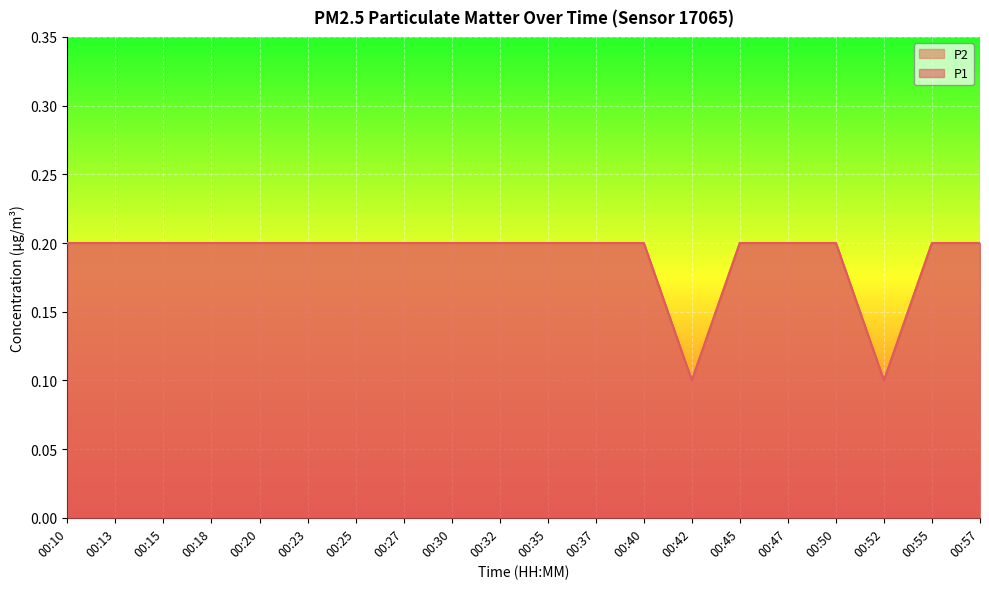

Is it true that P2 equals 0.2 at 00:13?

True